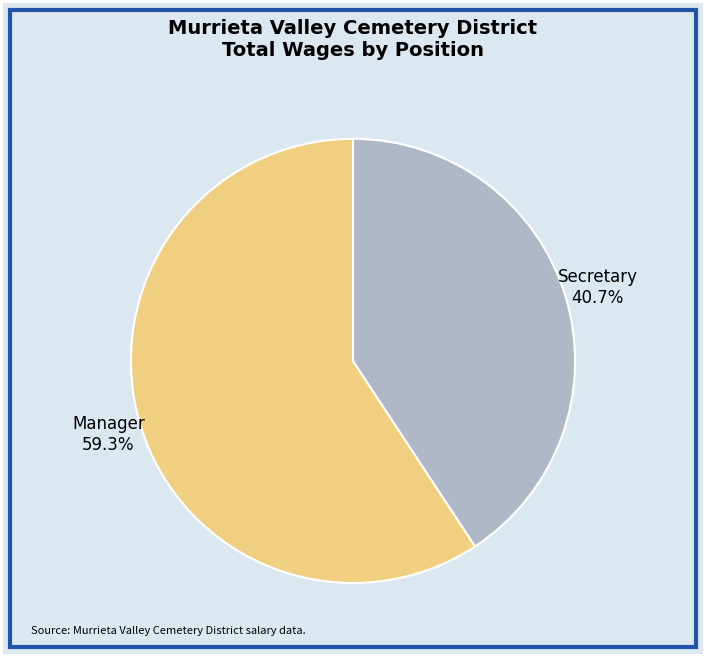

How many segments does this pie chart have?

2